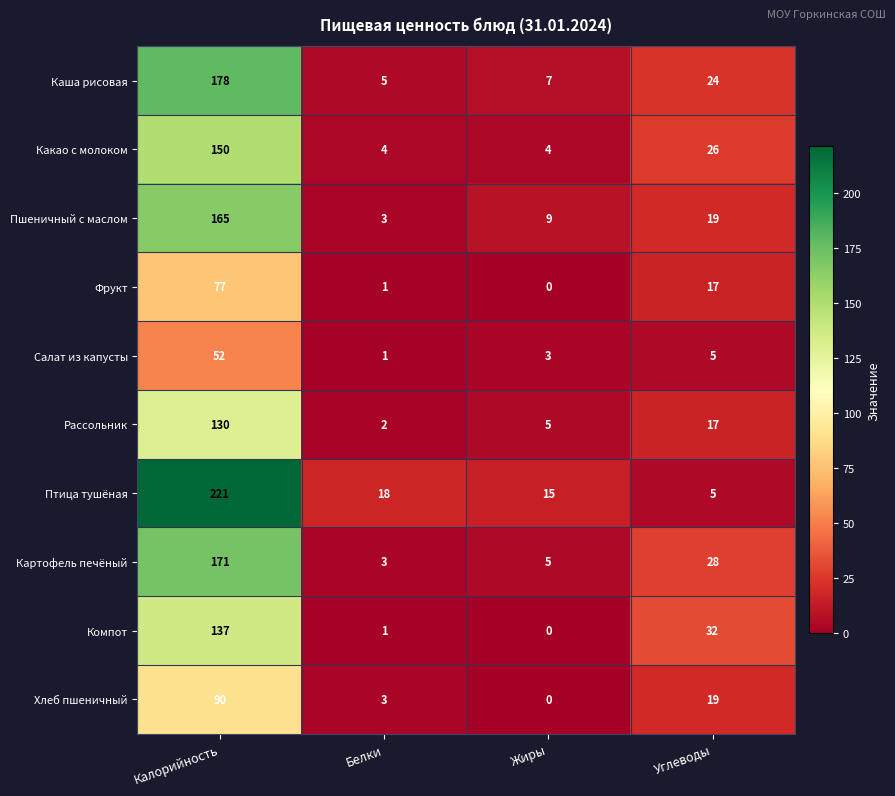

List the series in order of their peak value, lowest first.

Салат из капусты, Фрукт, Хлеб пшеничный, Рассольник, Компот, Какао с молоком, Пшеничный с маслом, Картофель печёный, Каша рисовая, Птица тушёная